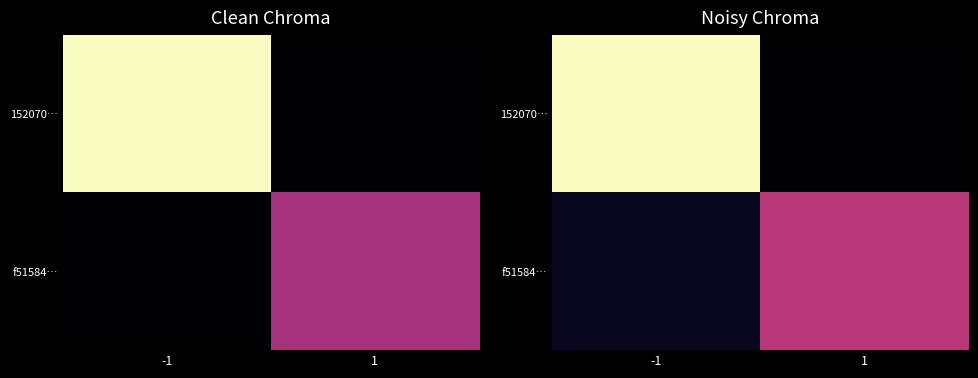

Which label corresponds to the smallest value in the chart?

1